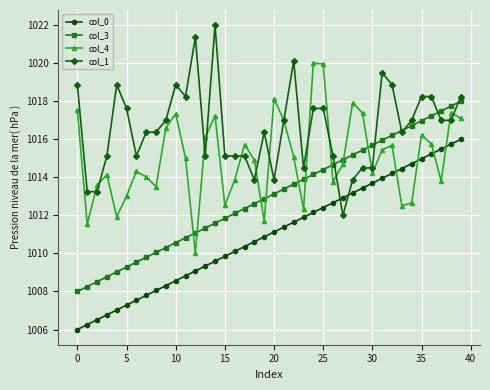

Which series has the largest total across all categories?

col_1